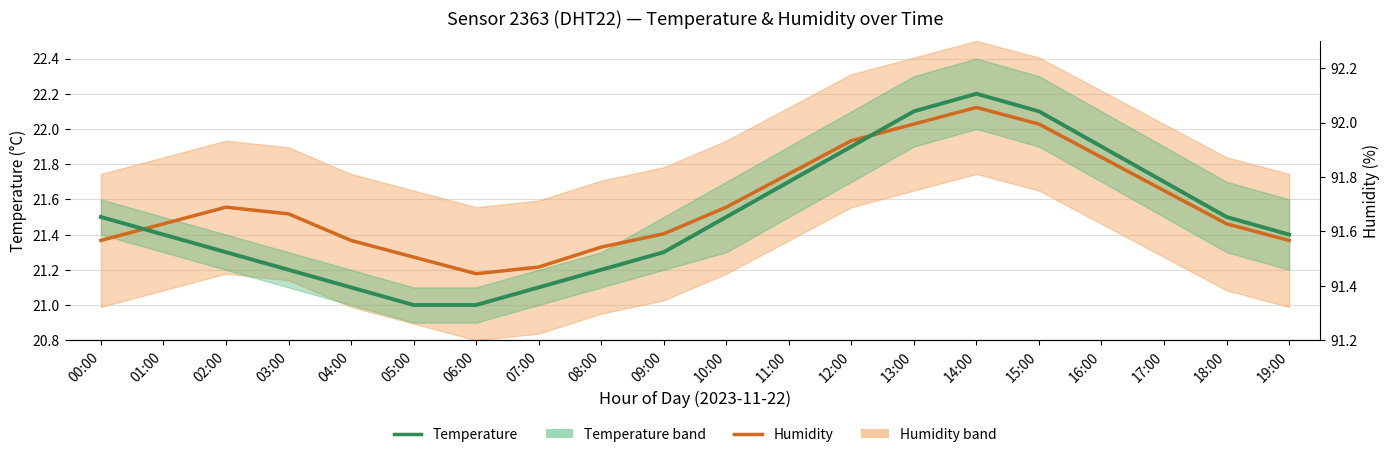

List the labels in order of Humidity value, largest first.

14:00, 13:00, 15:00, 12:00, 16:00, 11:00, 17:00, 02:00, 10:00, 03:00, 01:00, 18:00, 09:00, 00:00, 04:00, 19:00, 08:00, 05:00, 07:00, 06:00